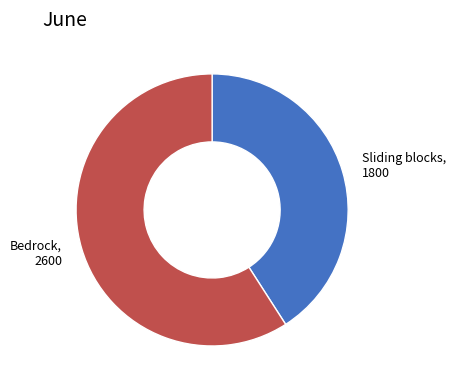

What is the ratio of the value at Bedrock to the value at Sliding blocks?

1.4